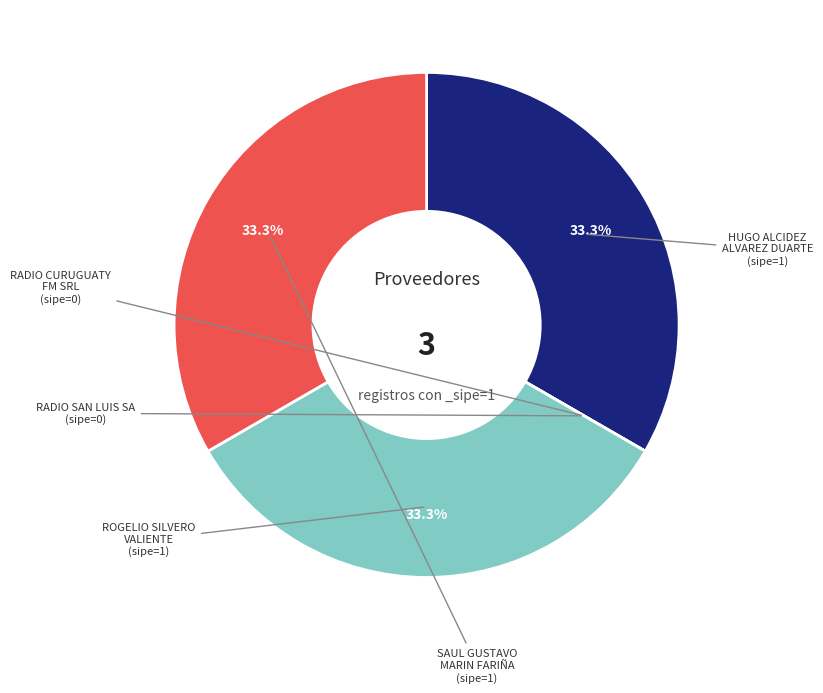

Does any single category account for the majority?

No